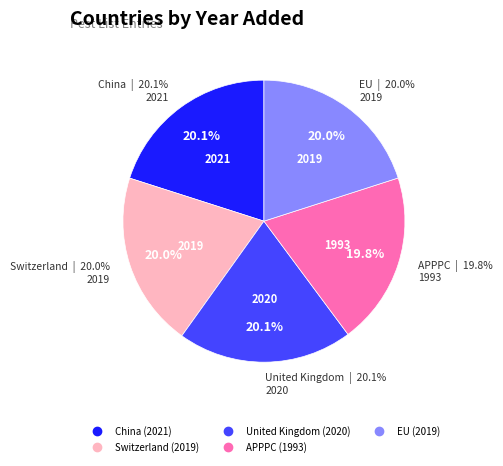

What is the largest slice in the pie chart?

China